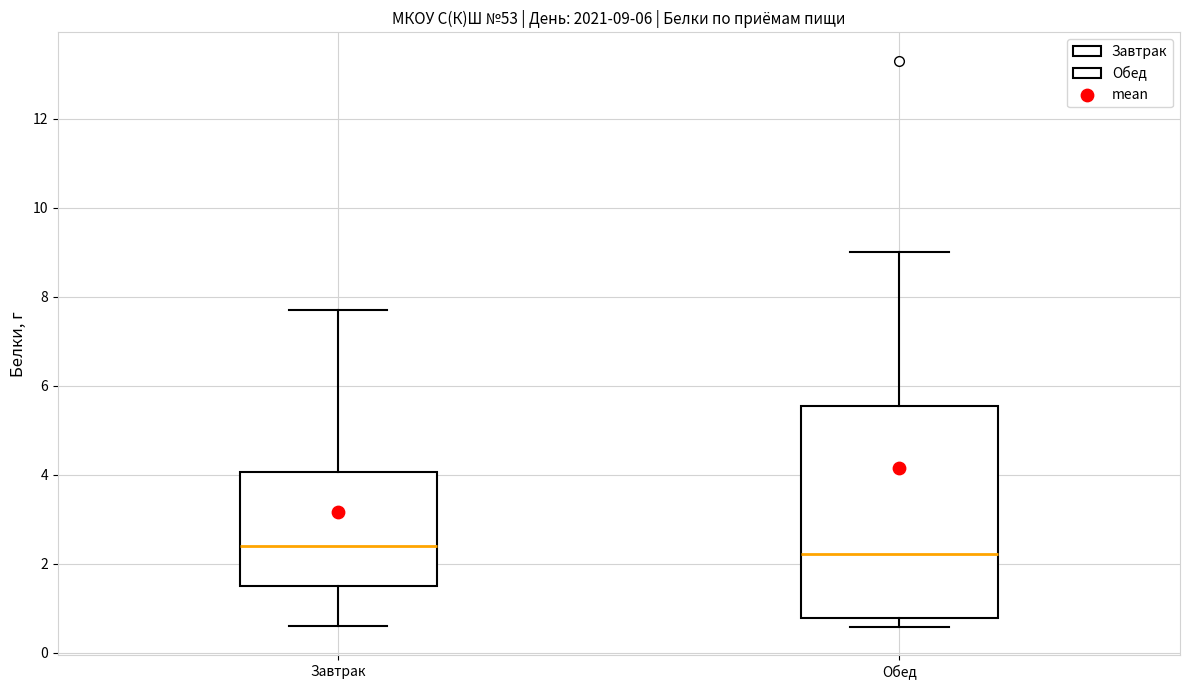

Comparing the boxes themselves (not the whiskers), which one is the tallest?

Обед